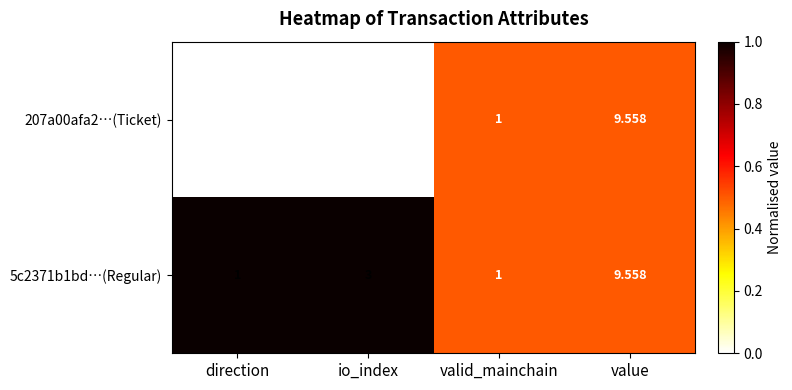

Rank the categories by 207a00afa2…(Ticket) value from highest to lowest.

value, valid_mainchain, io_index, direction